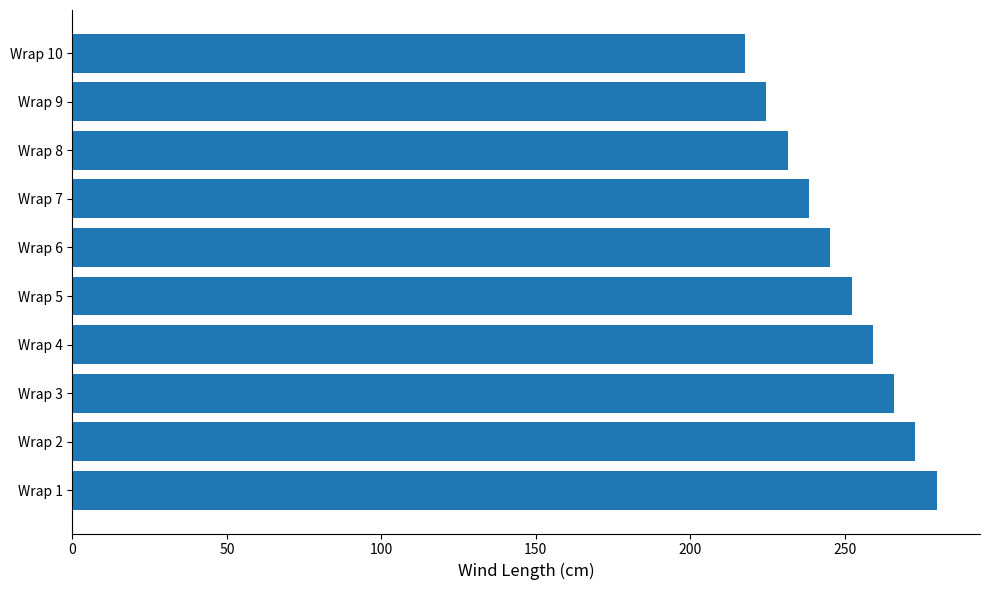

Reading bottom to top, list all the values displayed in this chart.

279.8	272.9	266.0	259.1	252.2	245.3	238.4	231.5	224.6	217.7